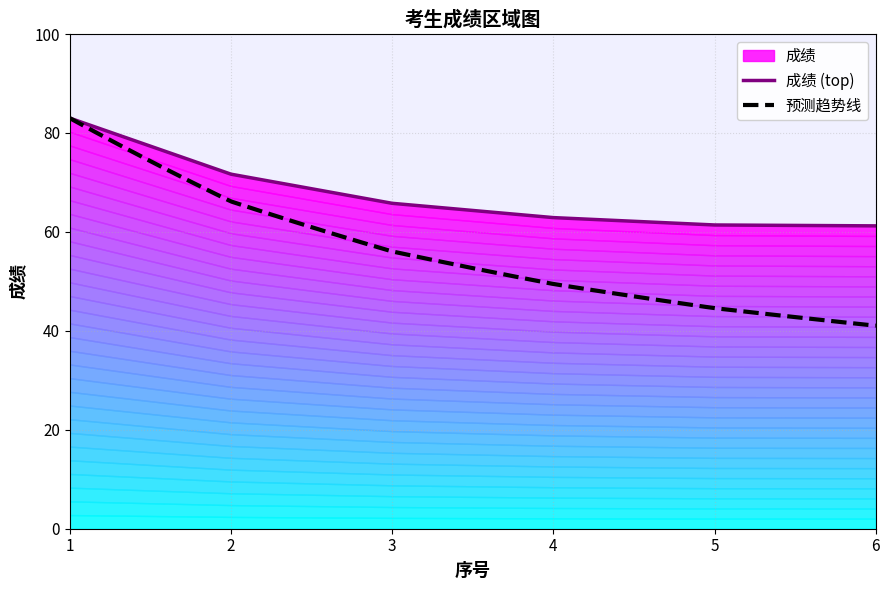

List the labels in order of value, largest first.

1, 2, 3, 4, 5, 6